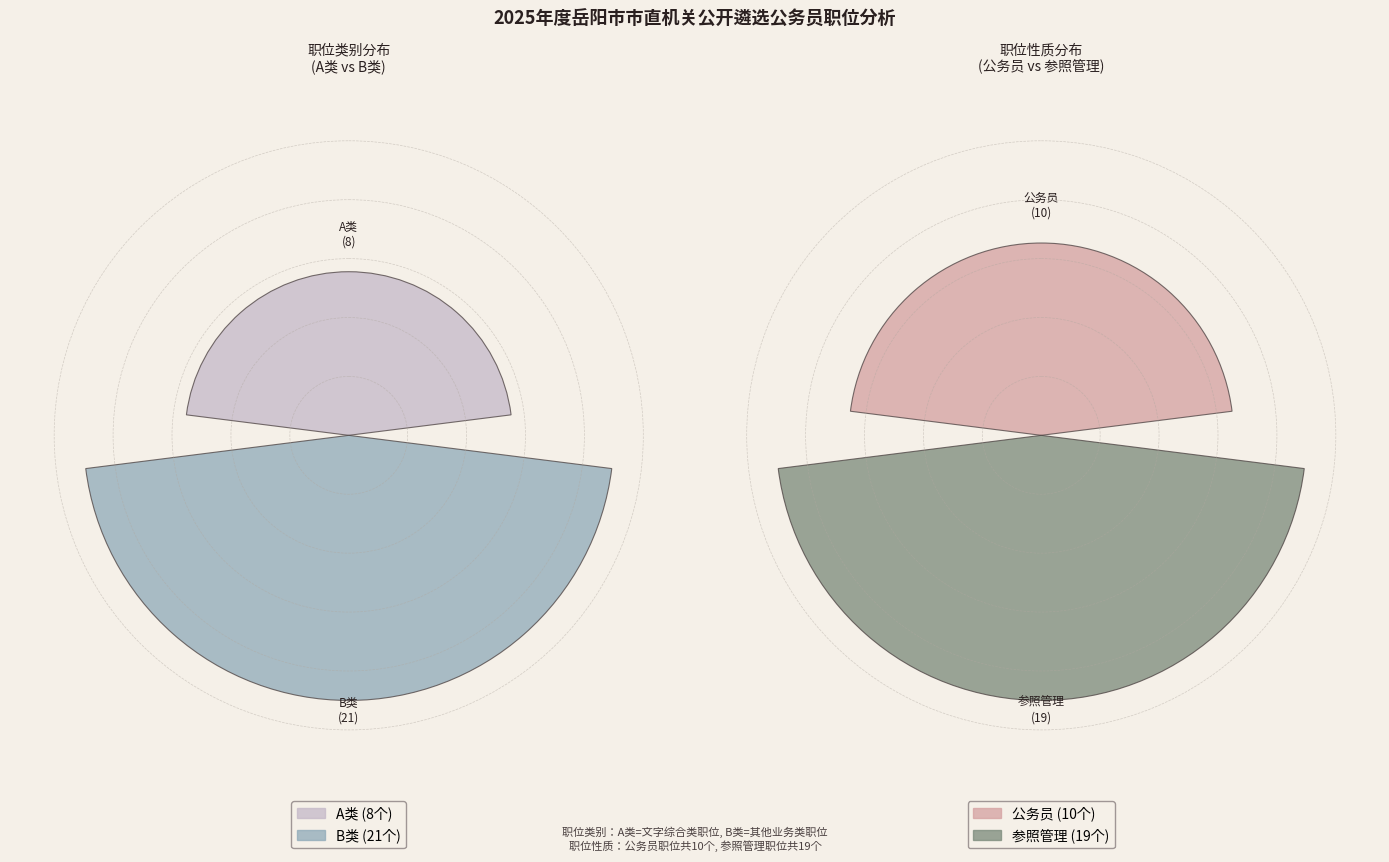

What portion of the pie excludes B类?

27.6%